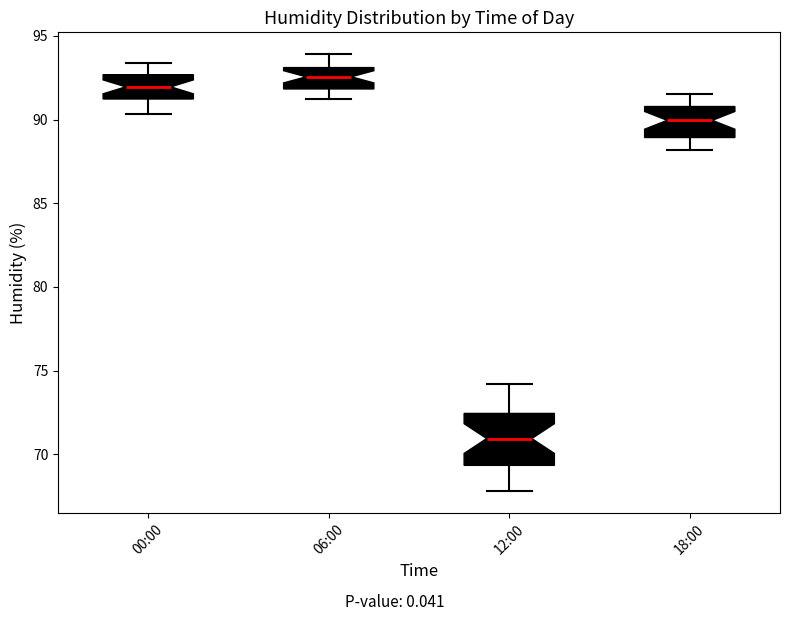

Reading left to right, read every box against the y-axis: the position of its median line, the range the box covers, and the ends of its whiskers. The values are not printed on the chart, so give them approximately, as read against the axis.

00:00: median 92.0, box 91.0 to 92.5, whiskers 90.5 to 93.5
06:00: median 92.5, box 92.0 to 93.0, whiskers 91.0 to 94.0
12:00: median 71.0, box 69.5 to 72.5, whiskers 68.0 to 74.0
18:00: median 90.0, box 89.0 to 91.0, whiskers 88.0 to 91.5